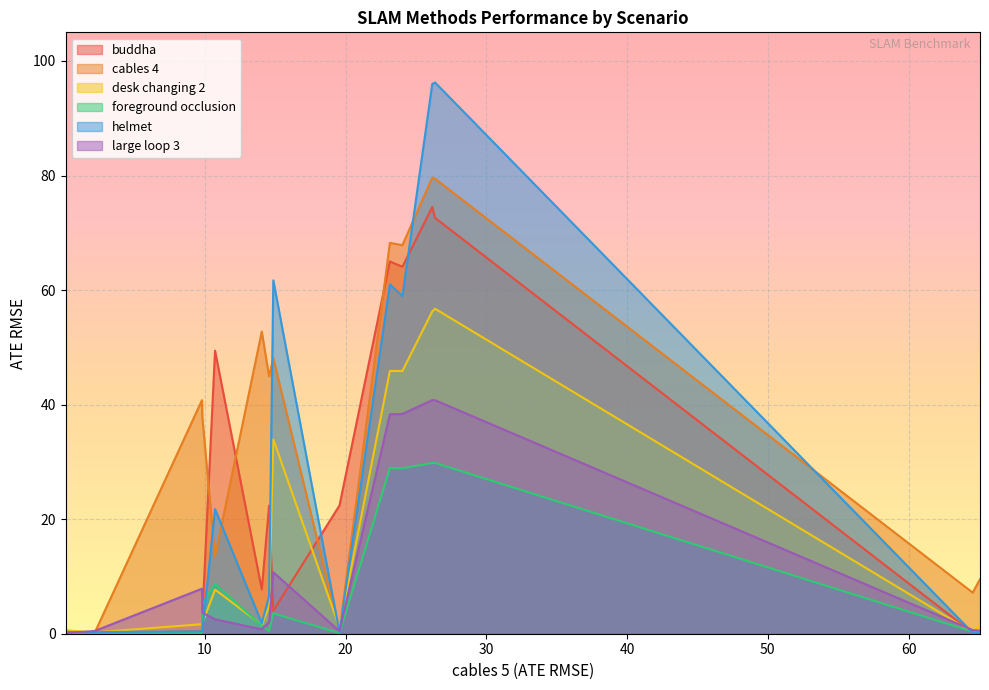

What is the value of the desk changing 2 point at the 5th from the left?

1.8